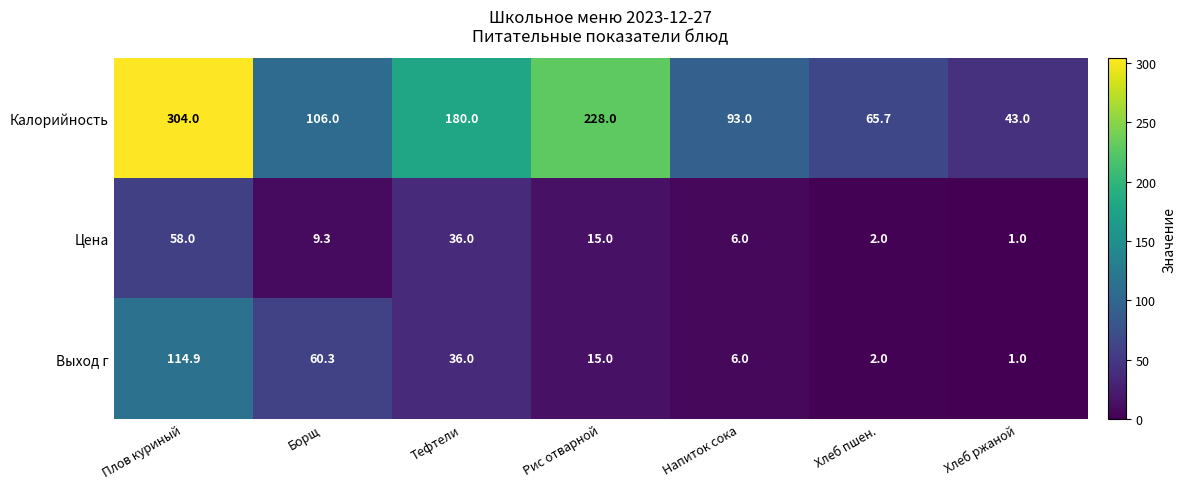

Which label corresponds to the smallest value in the chart?

Хлеб ржаной